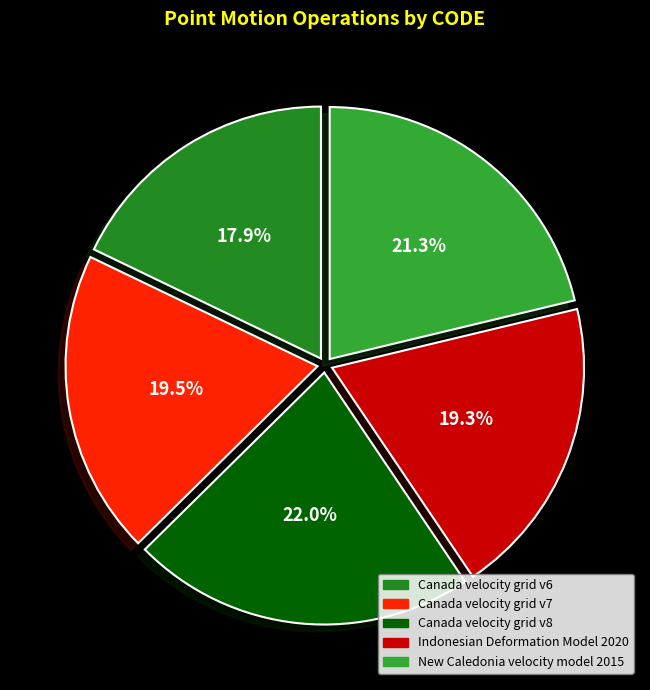

What is the ratio of the value at Indonesian Deformation Model 2020 to the value at Canada velocity grid v6?

1.1